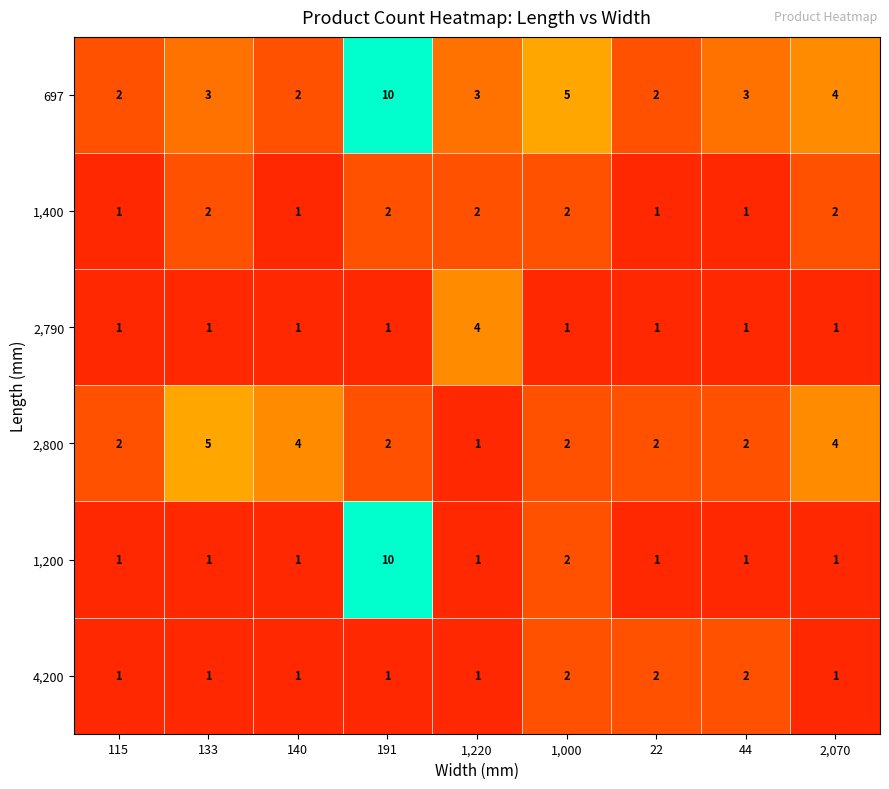

What is the difference between the maximum and second lowest values in the 2,790 series?

3